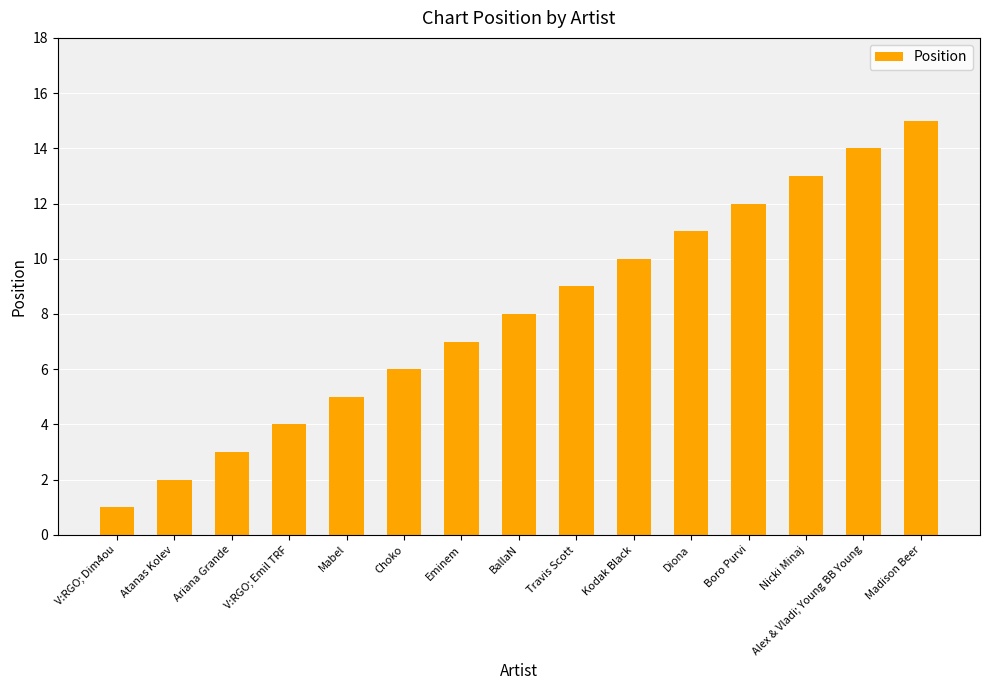

What is the value of the 4th bar from the left?

4